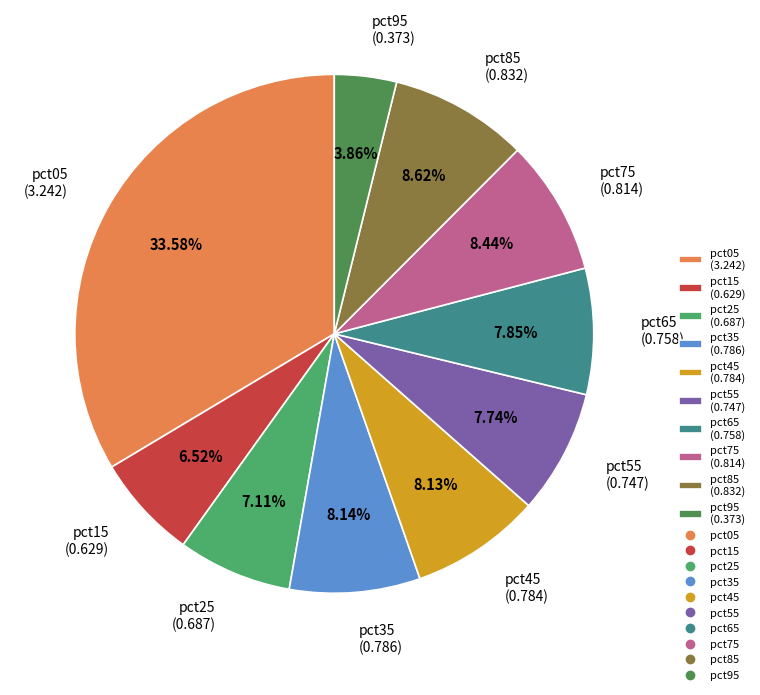

Which category has the biggest portion of the pie?

pct05